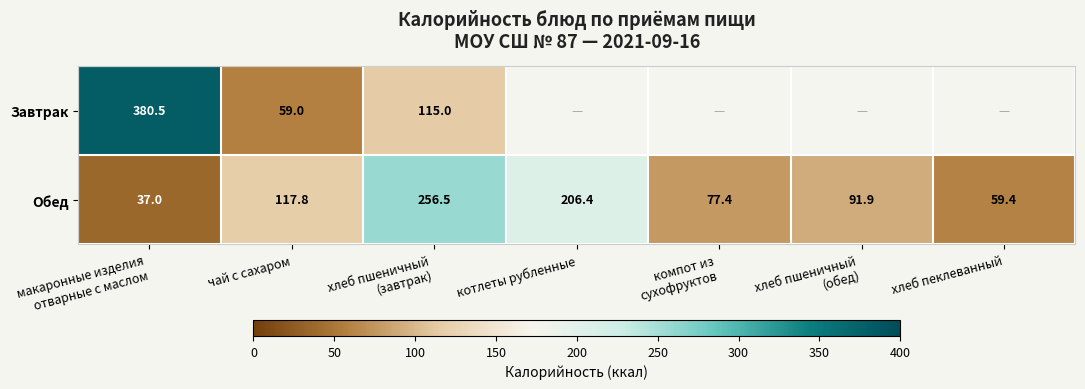

How many data points in Обед are above 91?

4